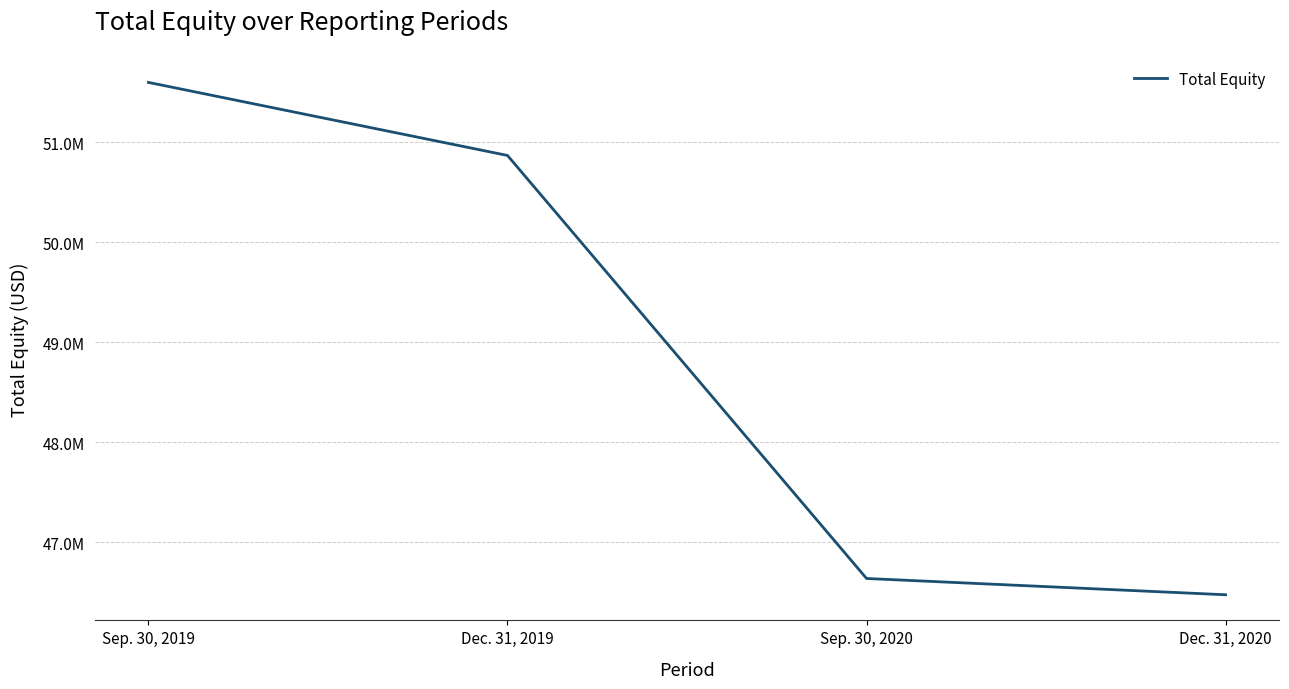

Which has a higher value, Sep. 30, 2019 or Sep. 30, 2020?

Sep. 30, 2019